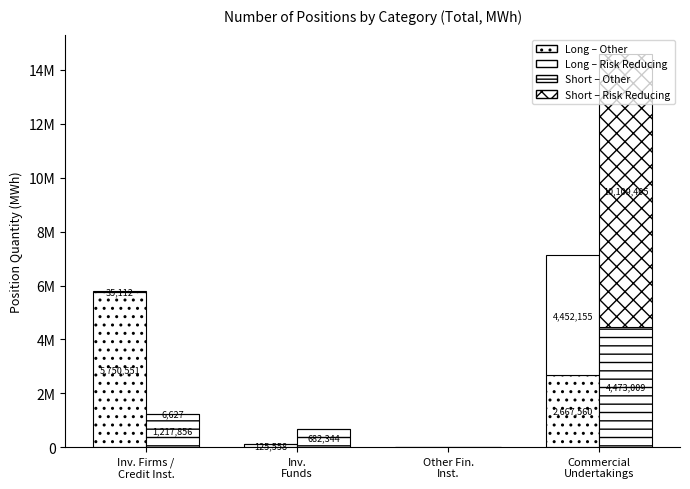

The Short – Risk Reducing series shows -5626324 at Inv.
Funds. True or false?

False